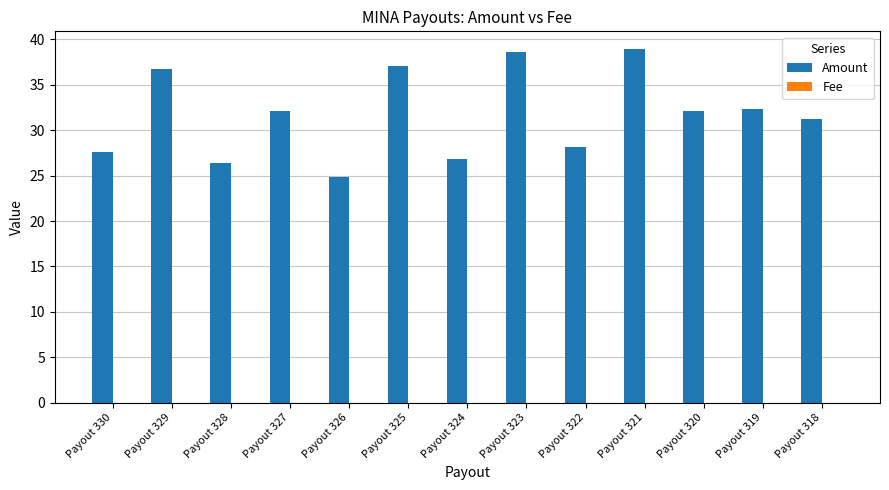

What is the maximum value shown in the chart?

38.9